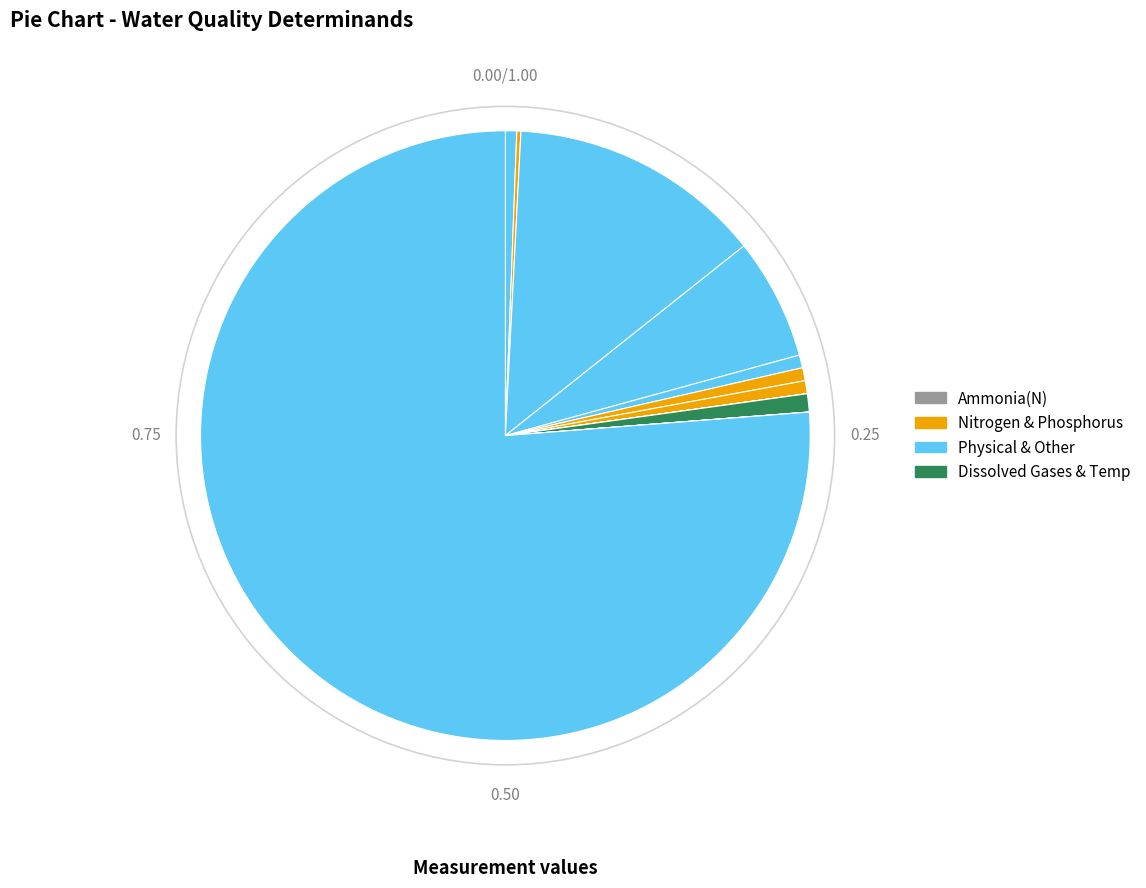

Which category has the biggest portion of the pie?

Cond @ 25C